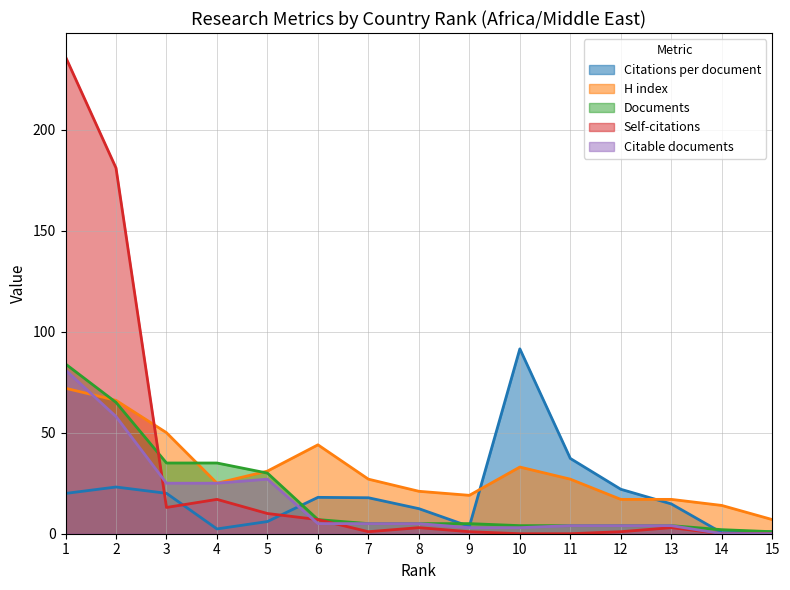

At which label does Documents reach its minimum?

15